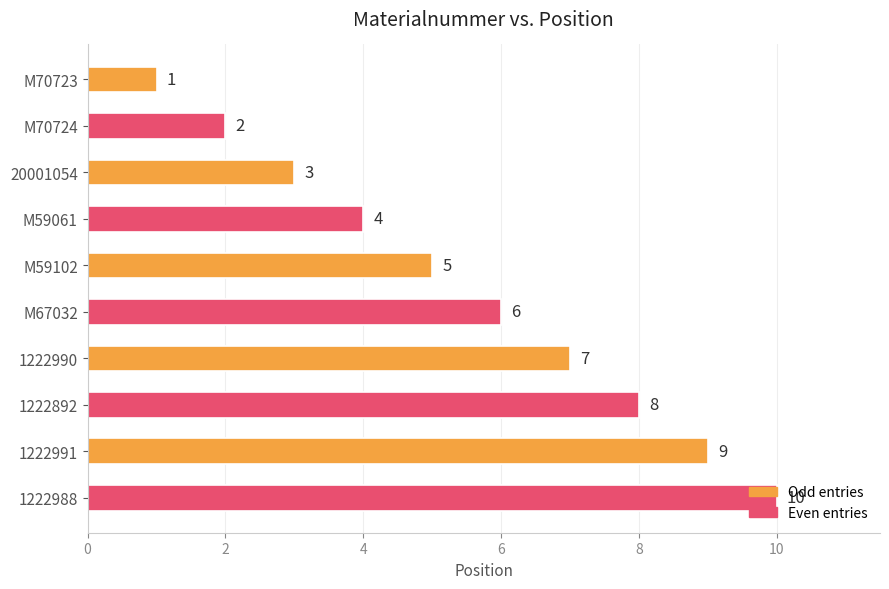

What is the change in value from M70723 to 20001054?

+2